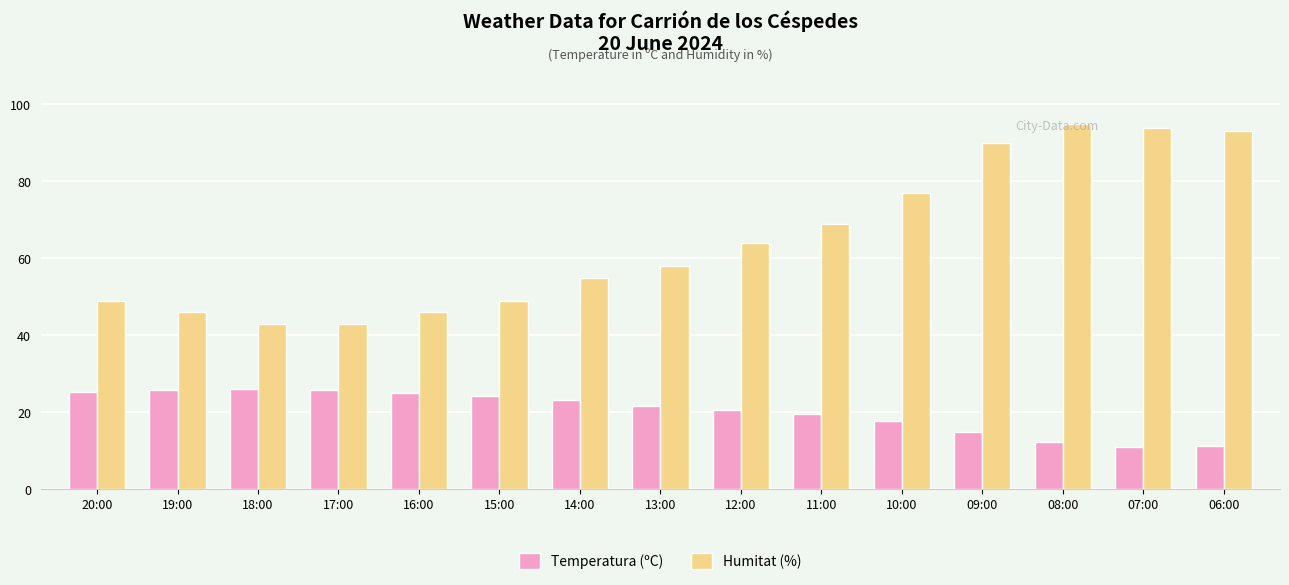

Rank the series at 20:00 from highest to lowest value.

Humitat (%), Temperatura (ºC)